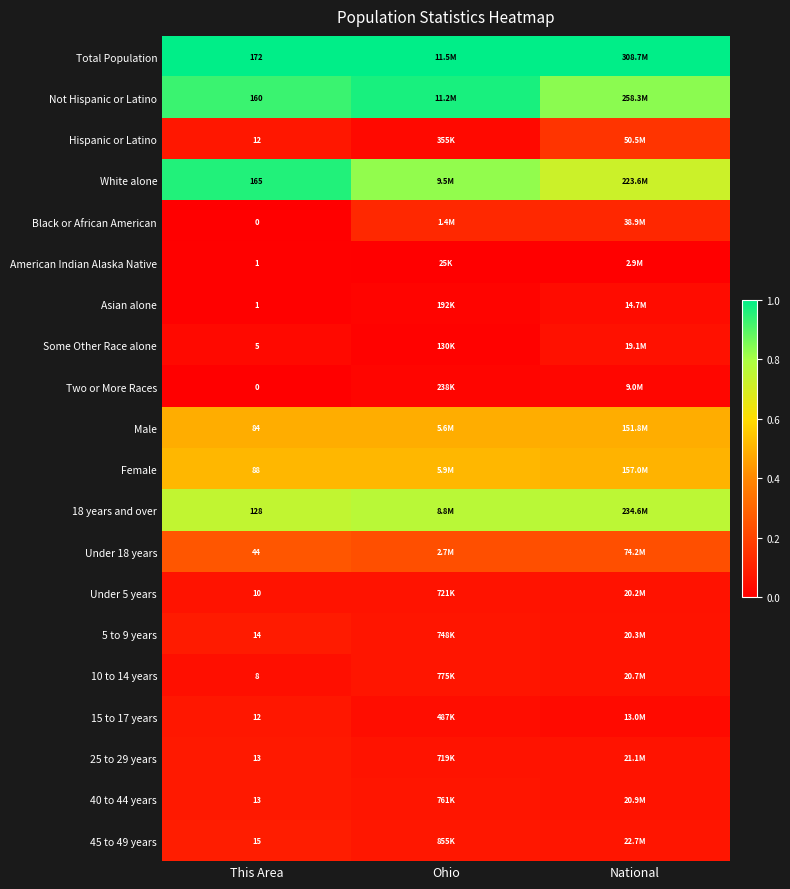

What is the approximate value of 45 to 49 years at Ohio?

0.1